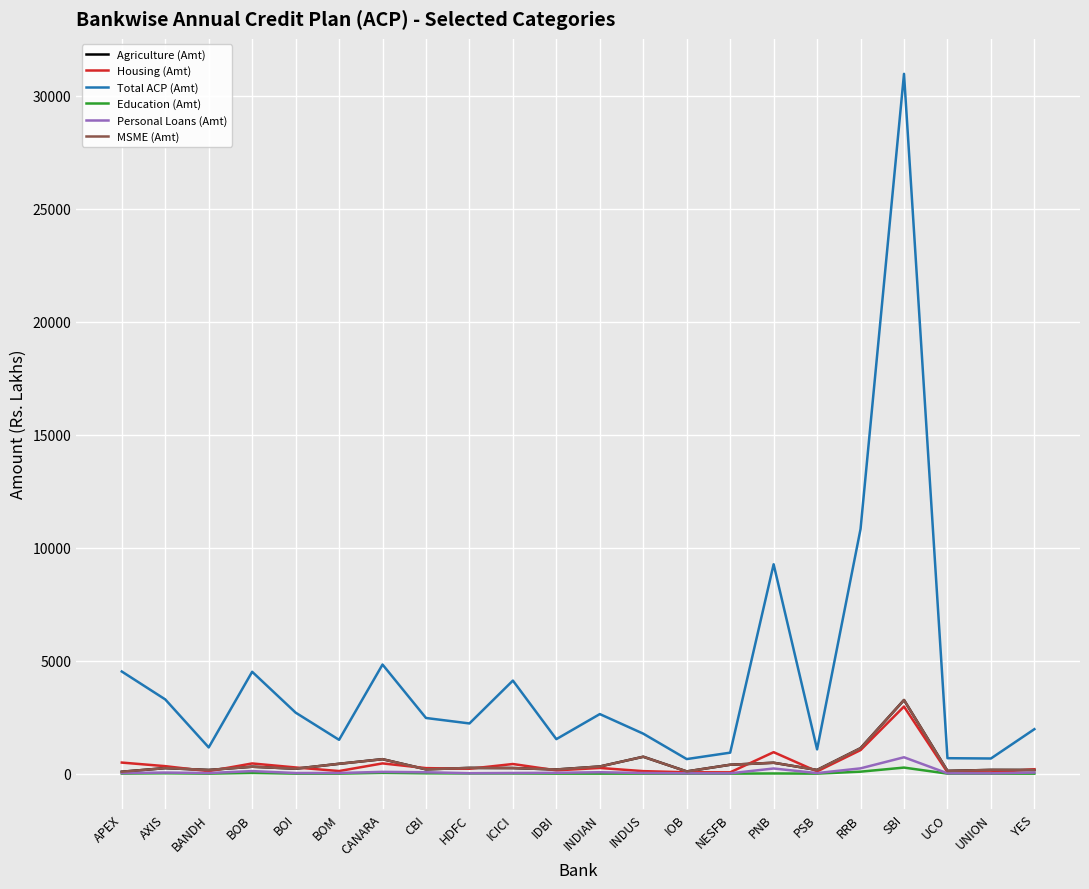

What is the sum of all Total ACP (Amt) values?

94269.0